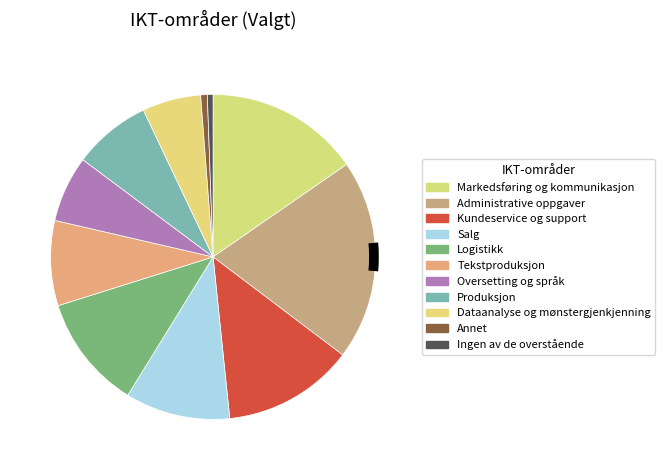

What is the ratio of the value at Tekstproduksjon to the value at Produksjon?

1.1